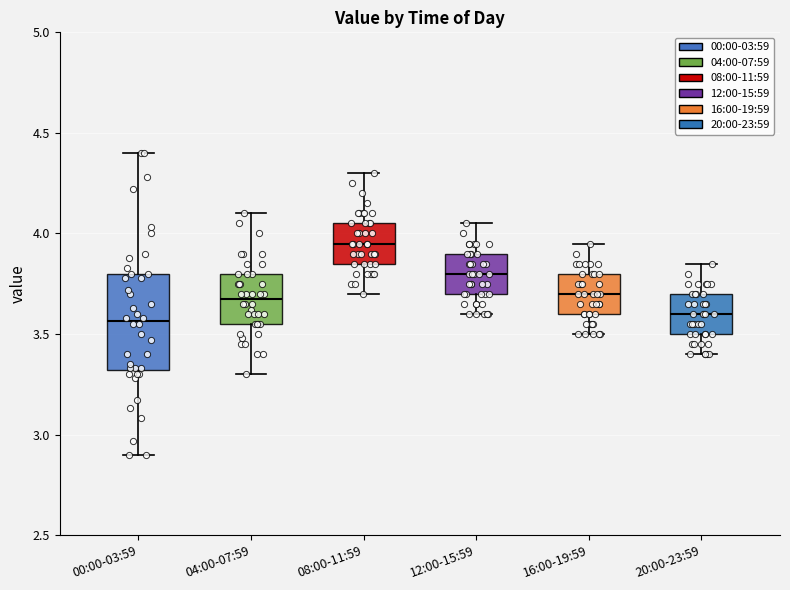

Which box has the highest median line?

08:00-11:59